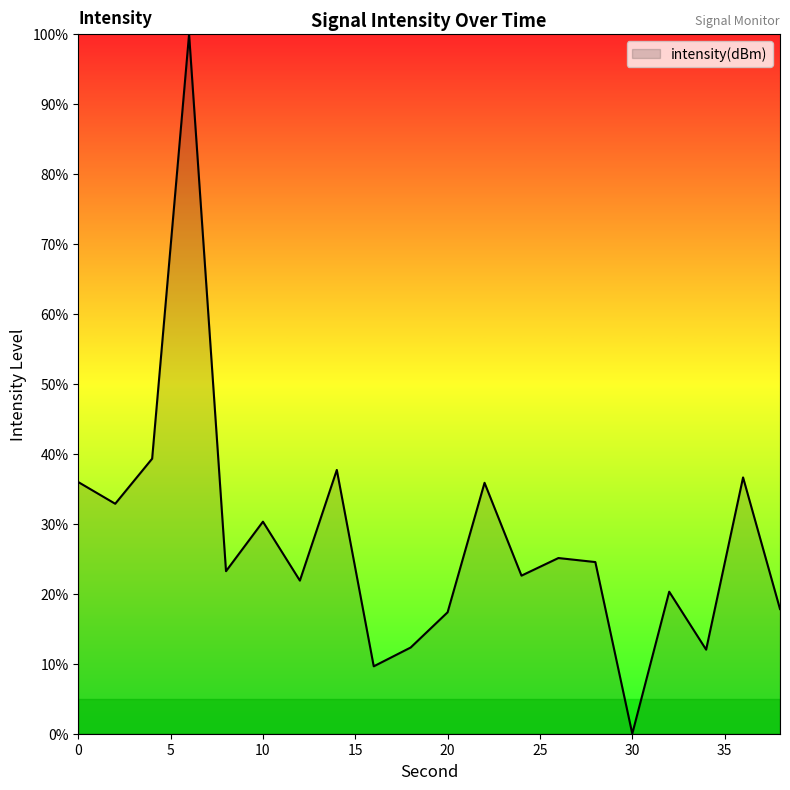

What is the maximum value shown in the chart?

100.0